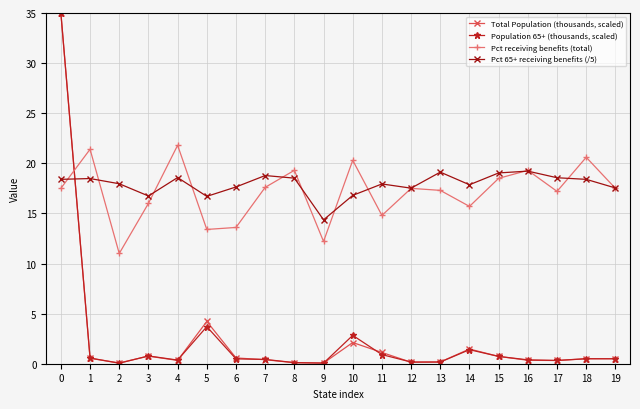

True or false: Pct receiving benefits (total) has more than 2 points higher than both neighbors.

True